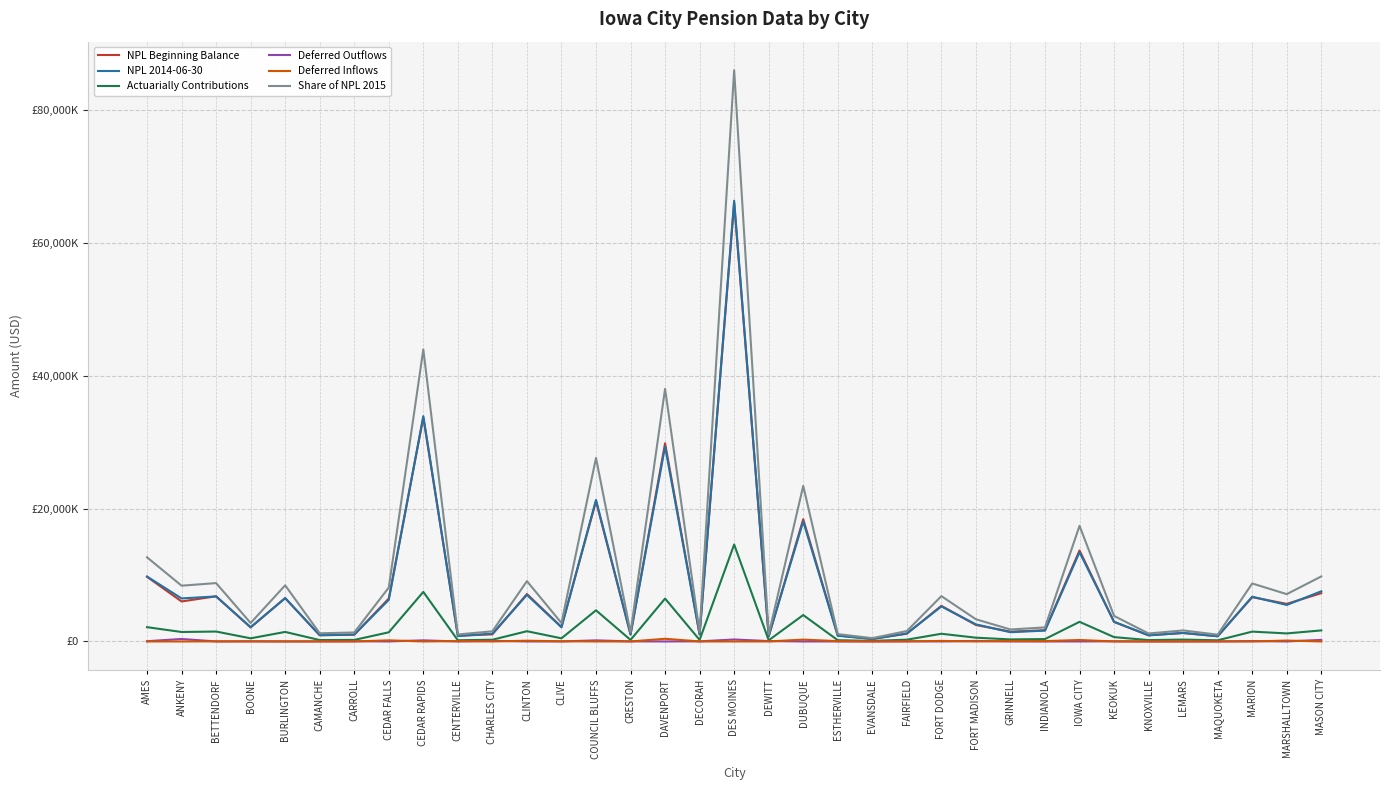

Rank the categories by NPL Beginning Balance value from highest to lowest.

DES MOINES, CEDAR RAPIDS, DAVENPORT, COUNCIL BLUFFS, DUBUQUE, IOWA CITY, AMES, MASON CITY, CLINTON, BETTENDORF, MARION, BURLINGTON, CEDAR FALLS, ANKENY, MARSHALLTOWN, FORT DODGE, KEOKUK, FORT MADISON, CLIVE, BOONE, INDIANOLA, GRINNELL, LEMARS, FAIRFIELD, CHARLES CITY, DECORAH, CRESTON, CARROLL, CAMANCHE, KNOXVILLE, ESTHERVILLE, CENTERVILLE, MAQUOKETA, DEWITT, EVANSDALE